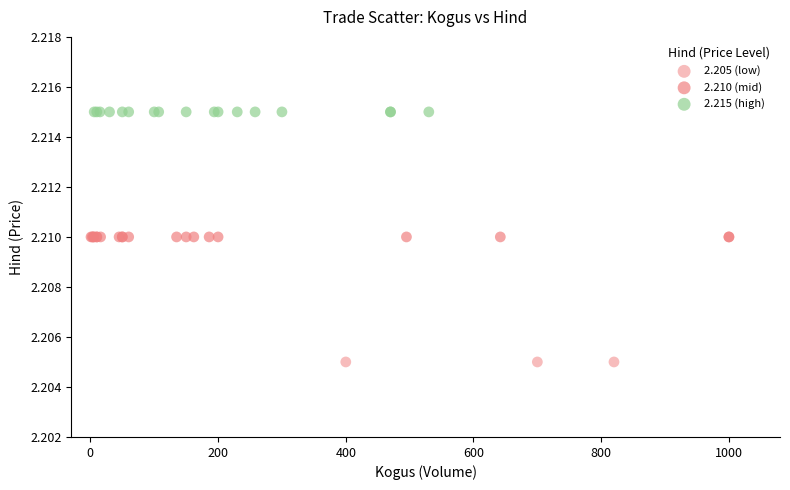

Which series reaches the maximum Y coordinate?

2.215 (high)